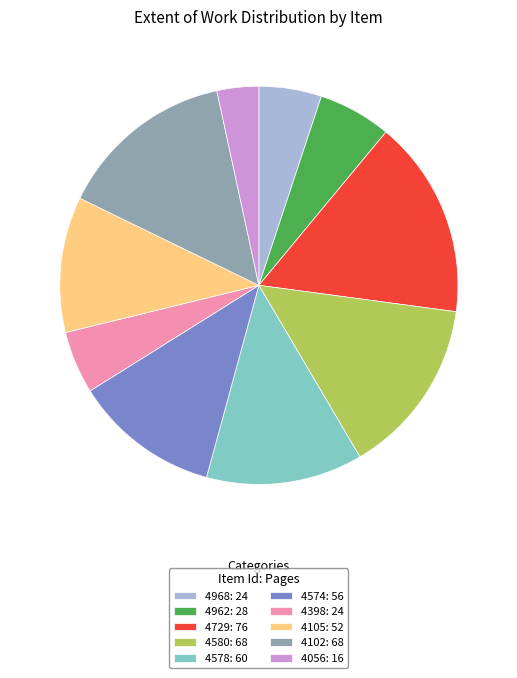

Count the number of slices in the pie.

10